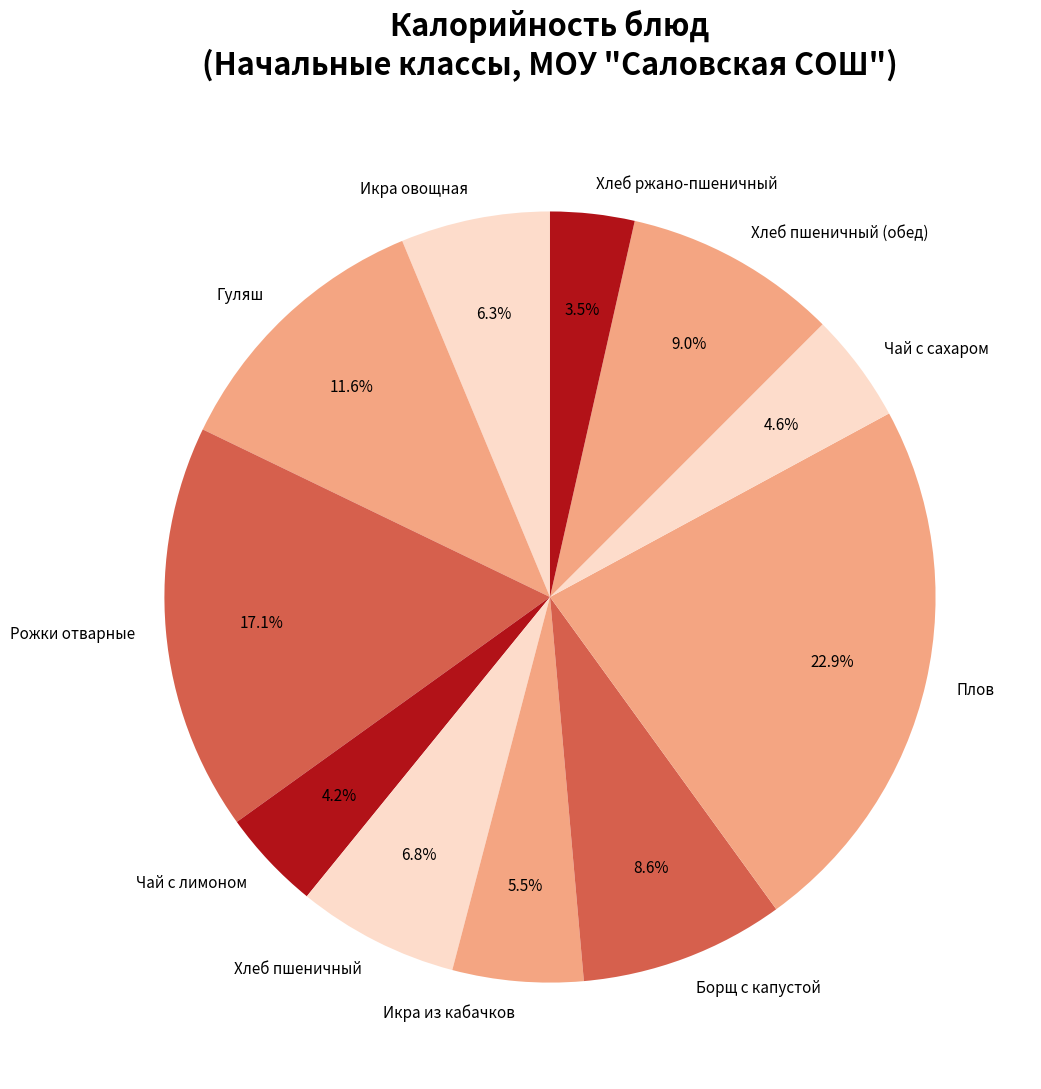

To the nearest percent, what portion does Хлеб пшеничный (обед) represent?

9%